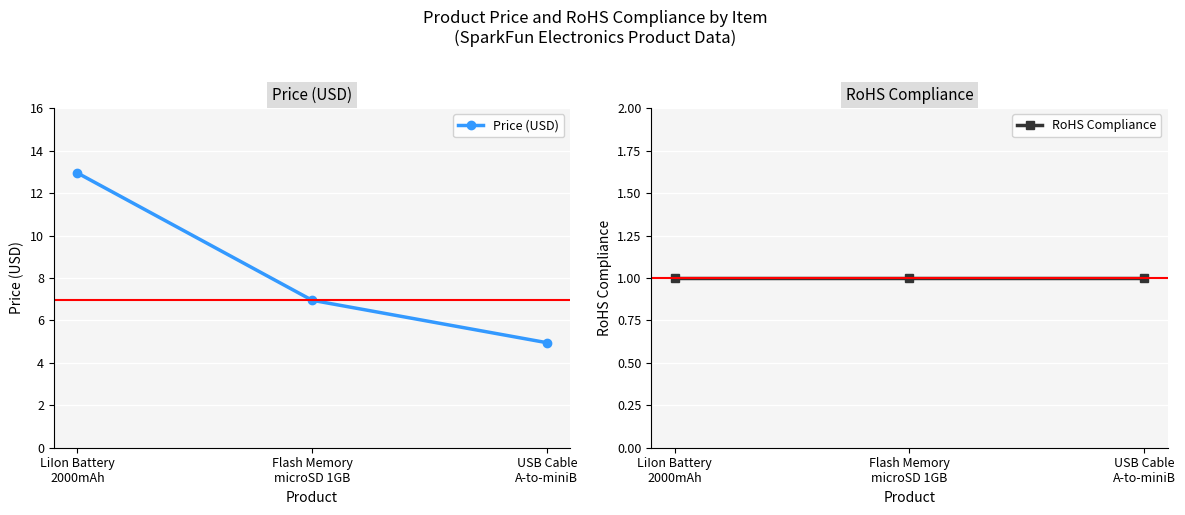

What is the value of the Price (USD) point at the 2nd from the left?

7.0